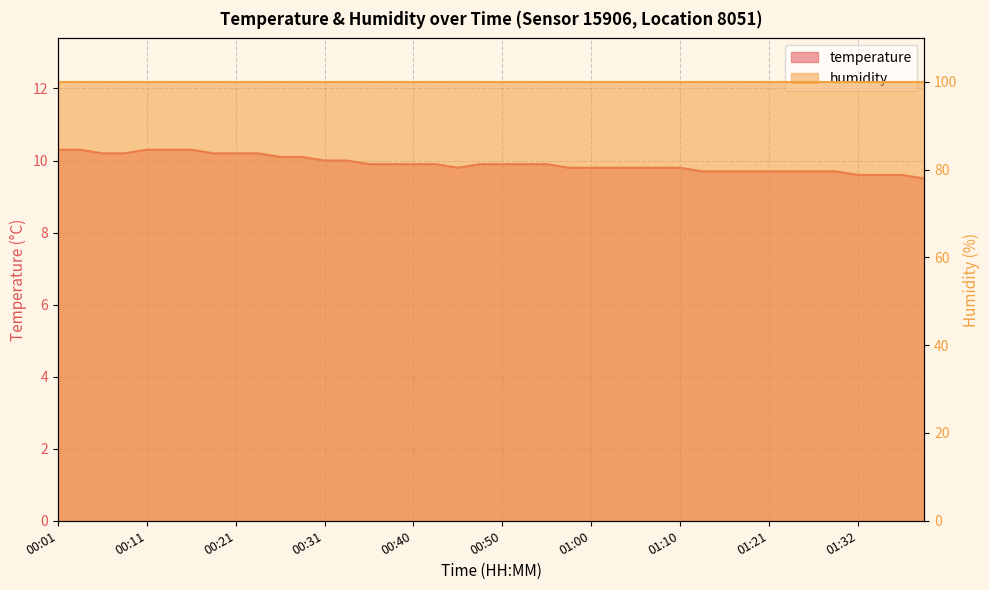

True or false: there are more than 0 points higher than both neighbors.

False